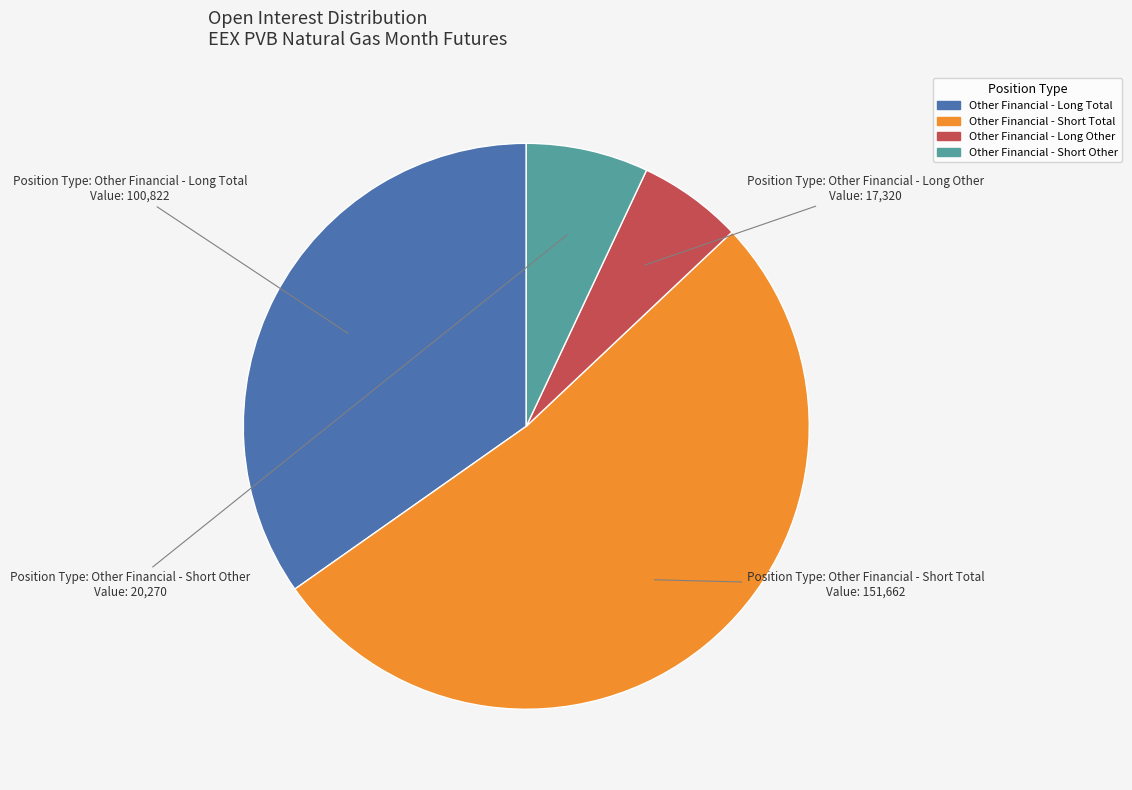

Which category has the smallest portion of the pie?

Other Financial - Long Other